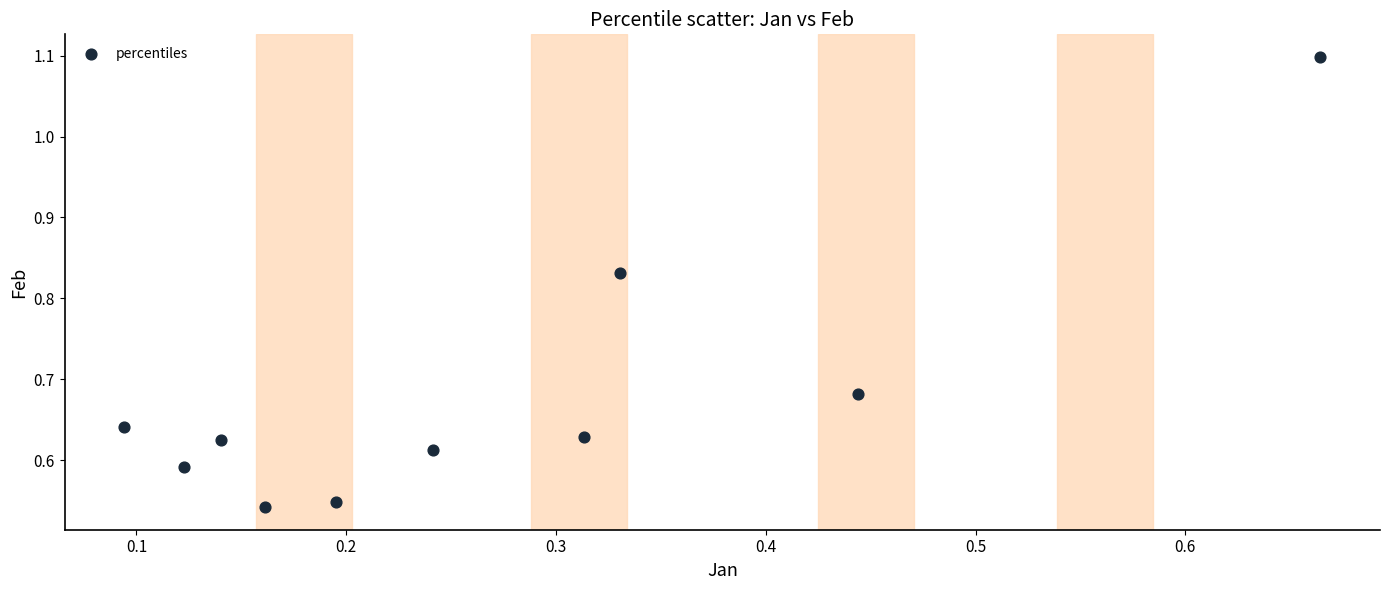

What is the average X value?

0.3